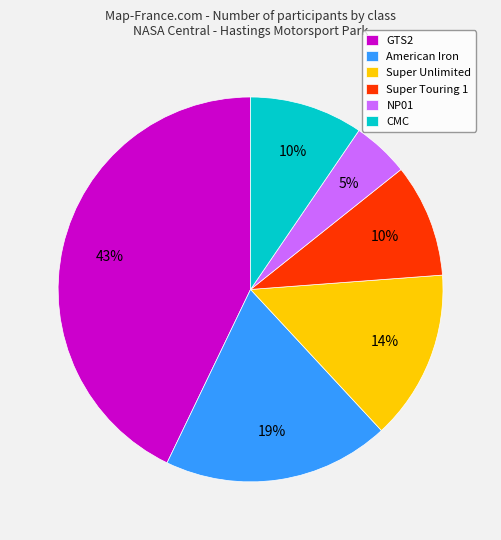

Is the sum of Super Unlimited and CMC greater than half?

No